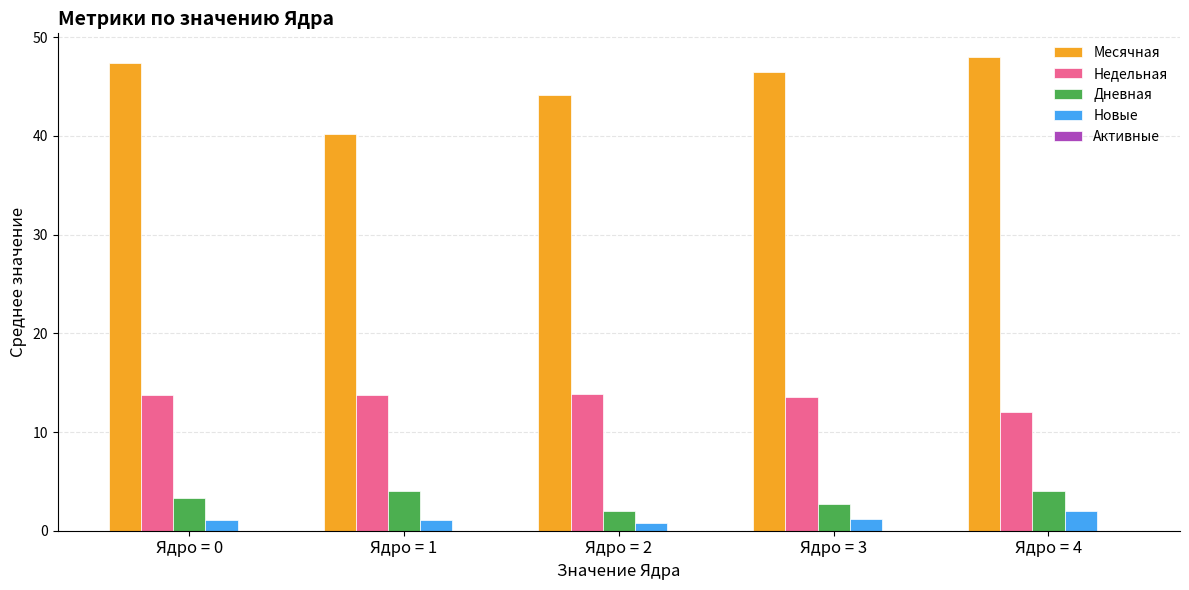

What is the total value across all series at Ядро = 1?

59.1